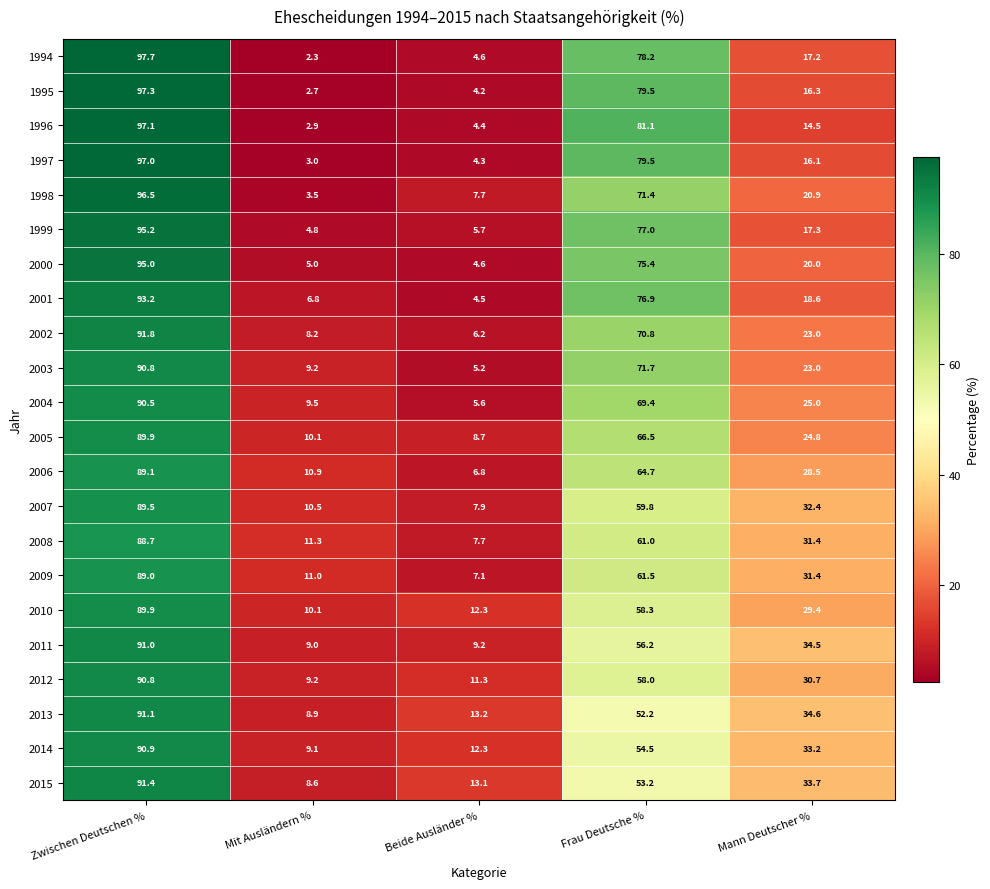

What is the approximate value of 1995 at Zwischen Deutschen %?

97.3